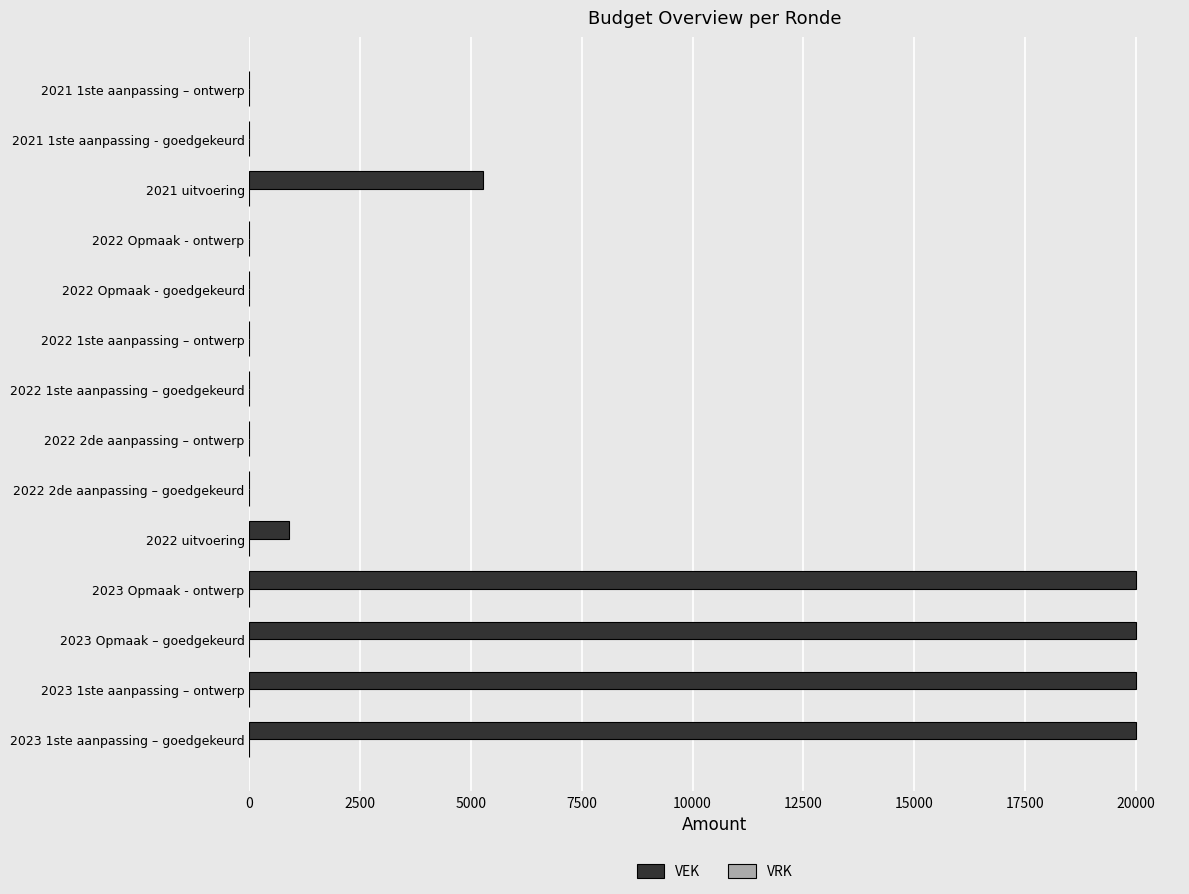

Is it true that the value at 2022 Opmaak - goedgekeurd is 0?

True